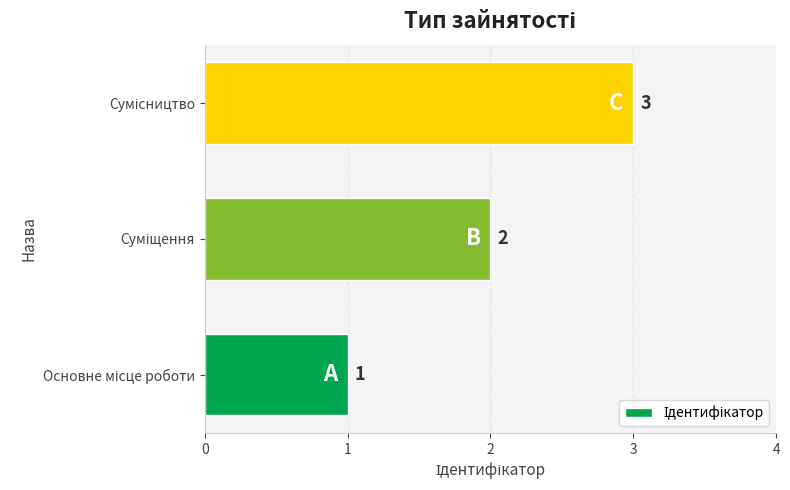

Count the values in the range 1 to 3.

3